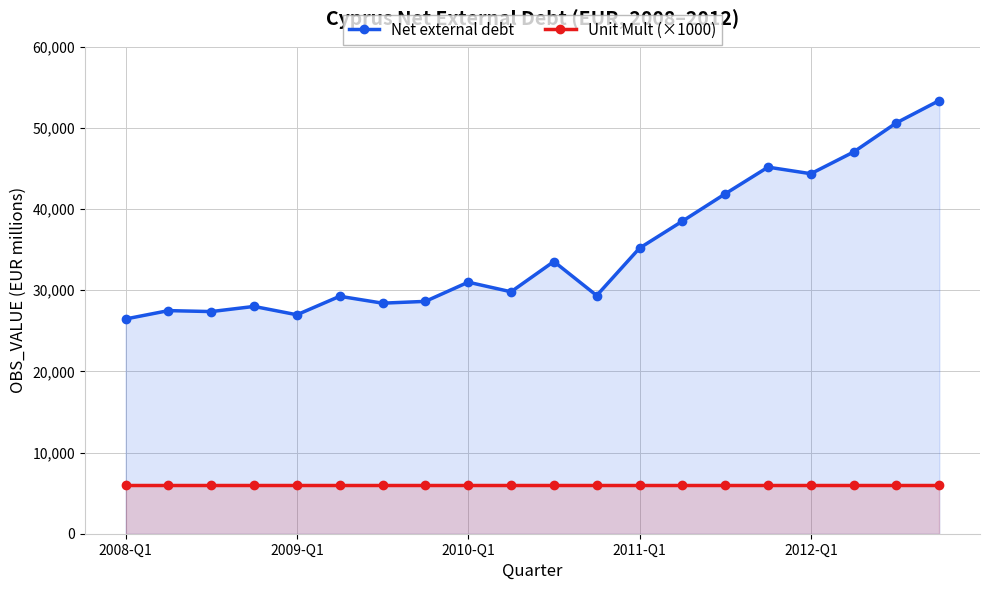

What is the value of the Unit Mult (×1000) point at the 12th from the left?

6000